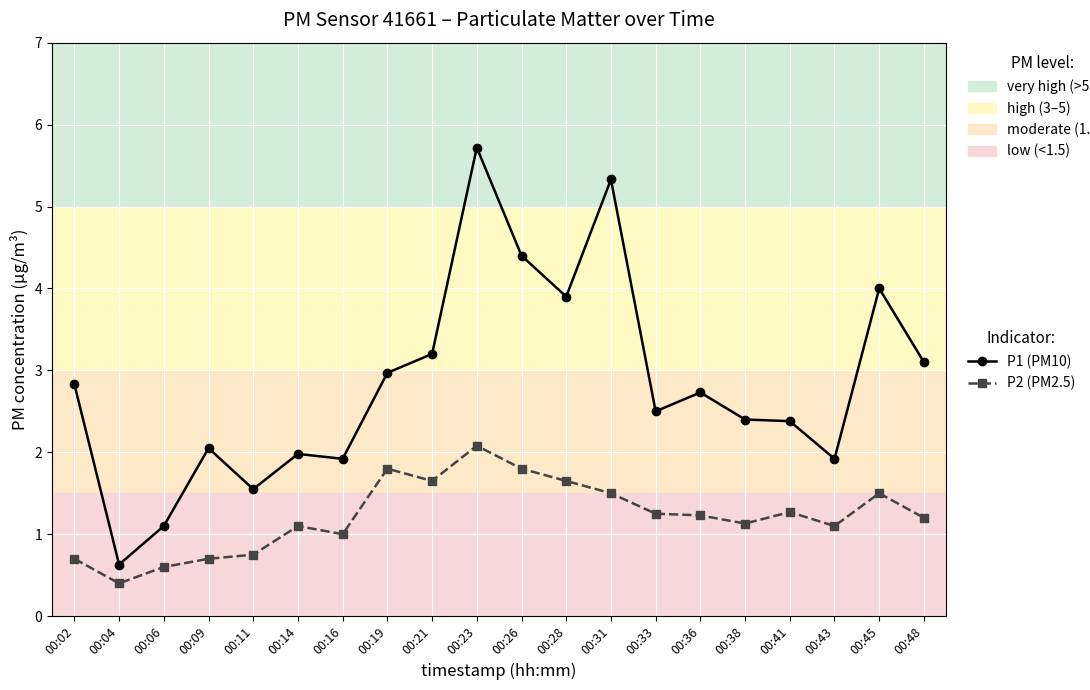

Which series has the widest spread of values?

P1 (PM10)